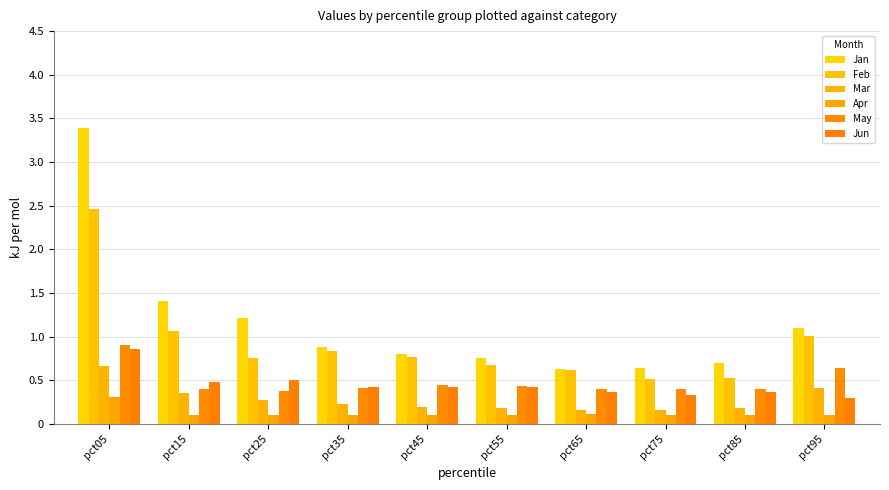

How many bars are there in total?

60